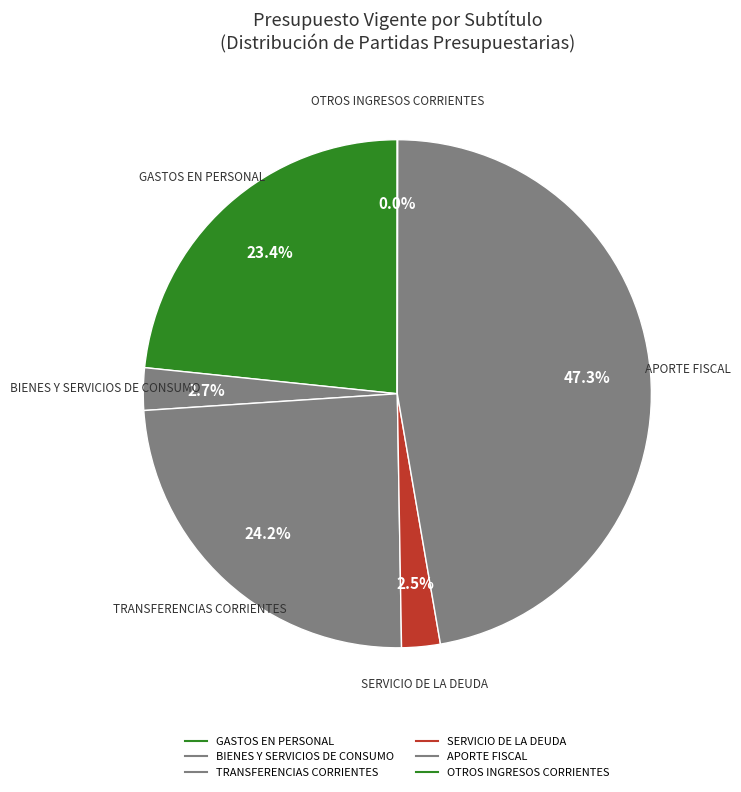

Between TRANSFERENCIAS CORRIENTES and APORTE FISCAL, which is larger?

APORTE FISCAL